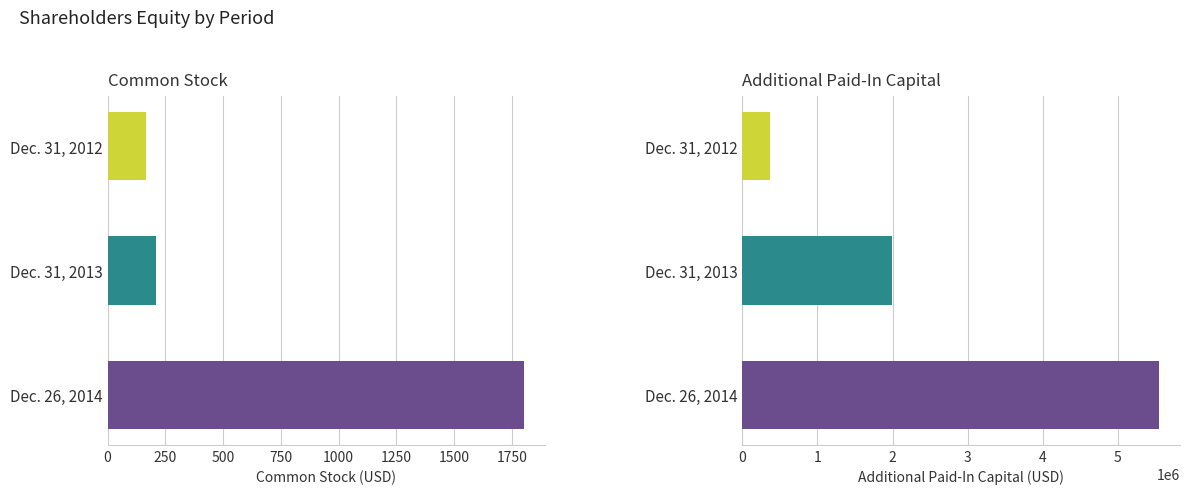

Is it true that Additional Paid-In Capital equals 500795 at Dec. 31, 2012?

False